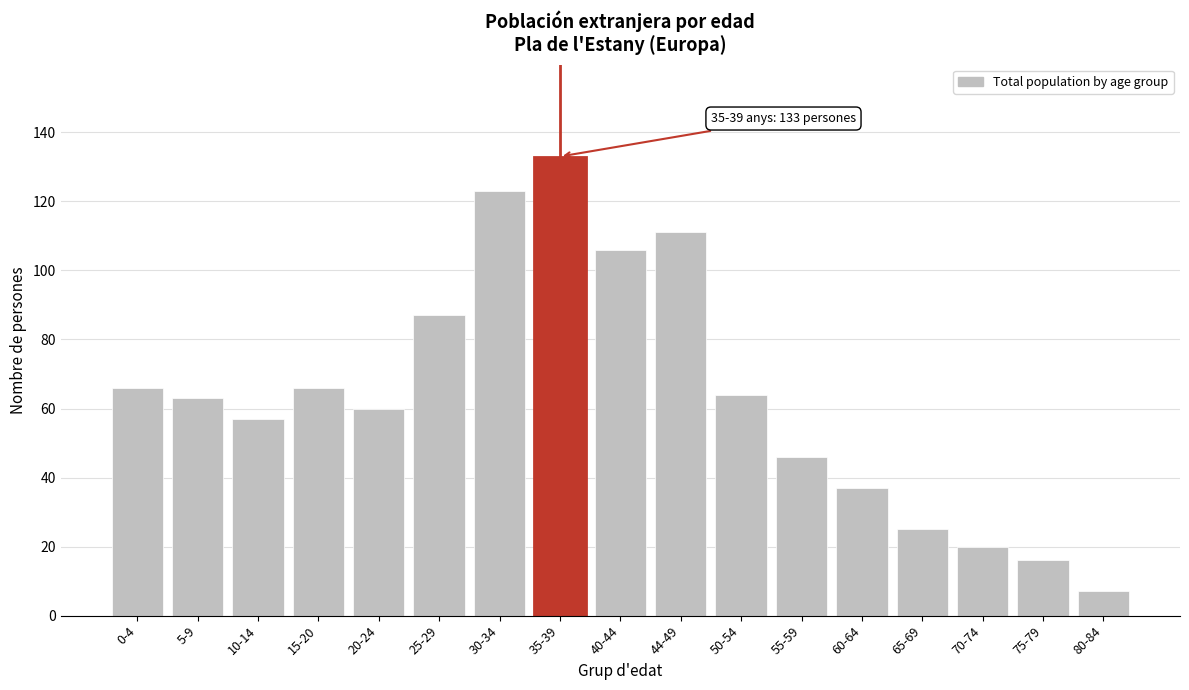

Reading left to right, what are all the values shown in this chart?

66	63	57	66	60	87	123	133	106	111	64	46	37	25	20	16	7